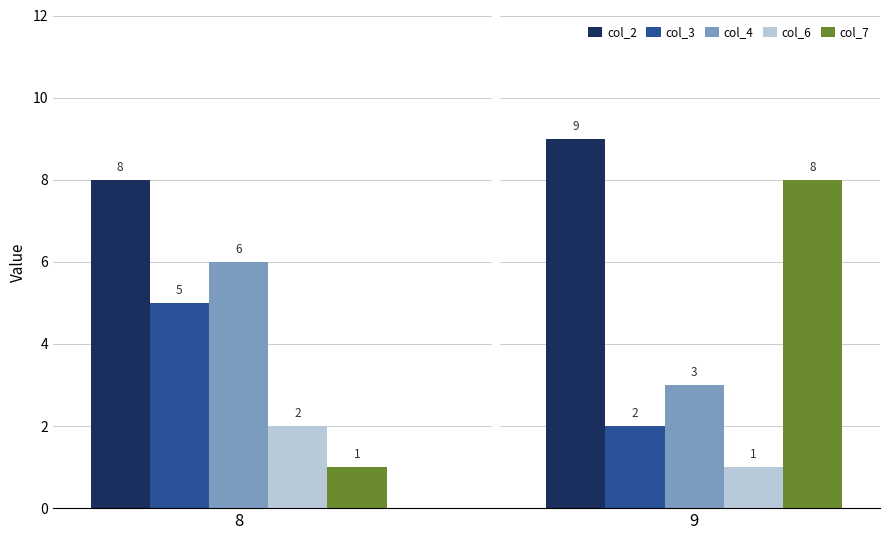

What is the sum of all col_3 values?

7